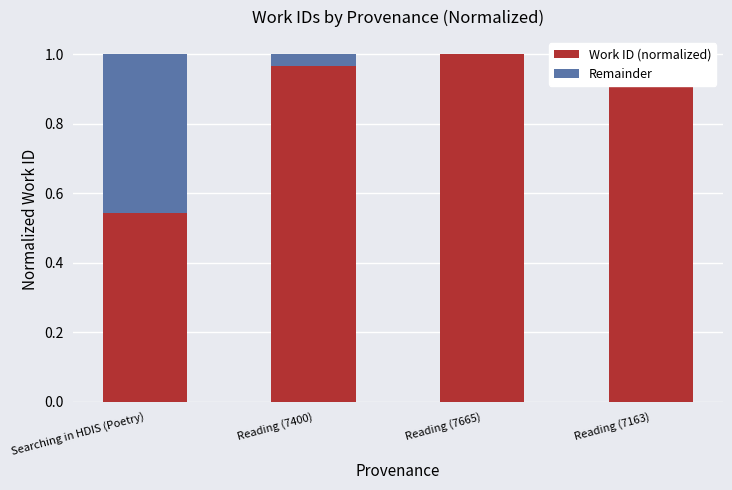

True or false: Work ID (normalized) has a value of 0.2 at Reading (7665).

False